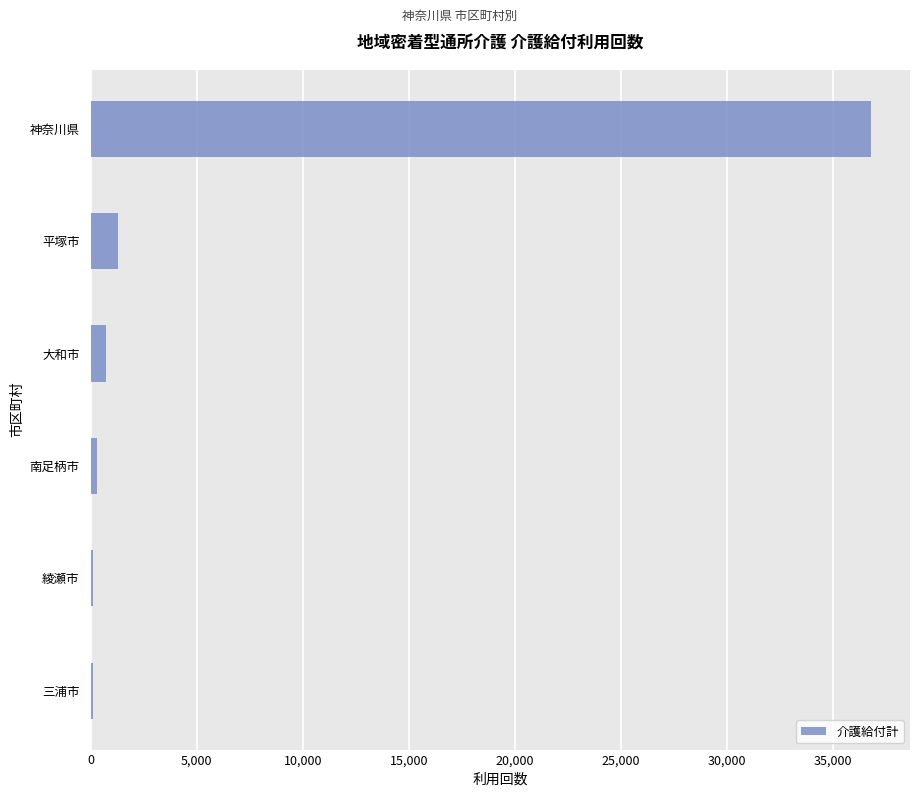

What is the approximate value at 平塚市?

1288